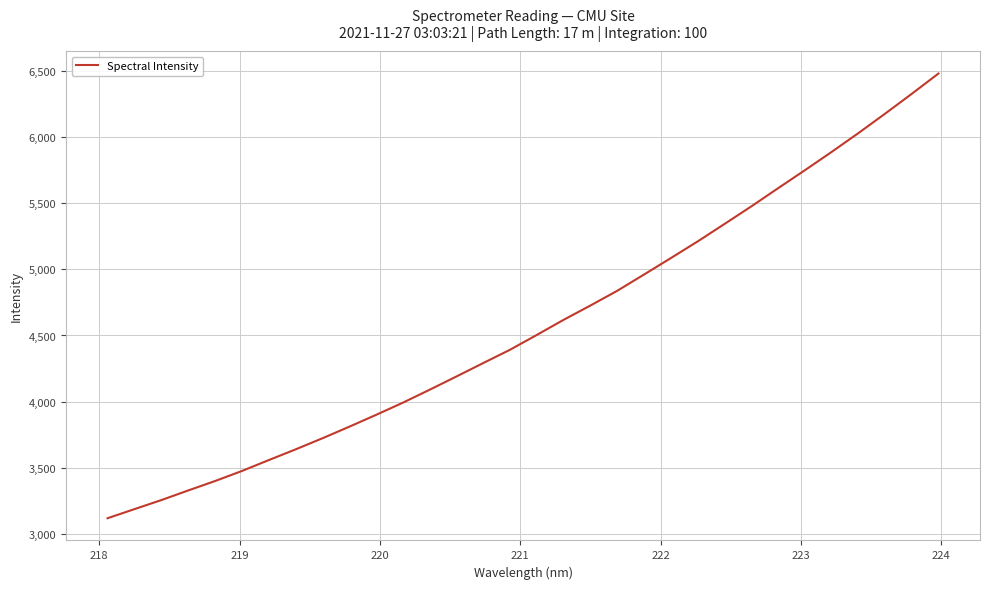

What is the difference between the maximum and minimum values?

3359.7